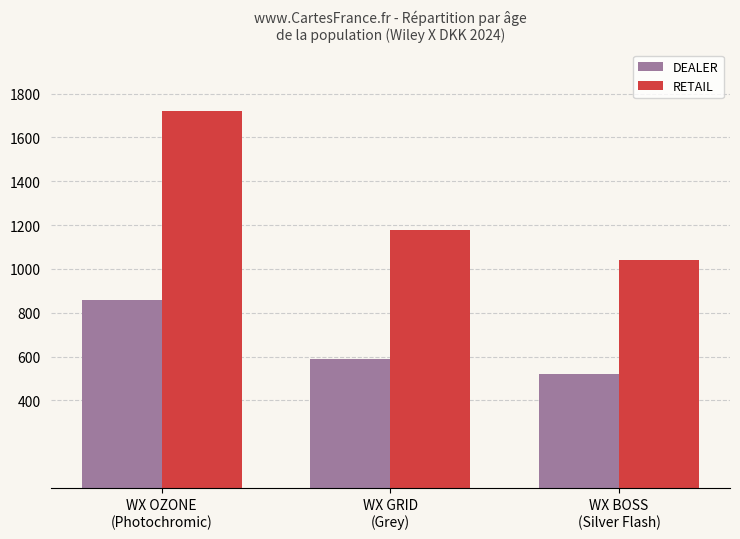

What is the approximate value of RETAIL at WX GRID
(Grey)?

1180